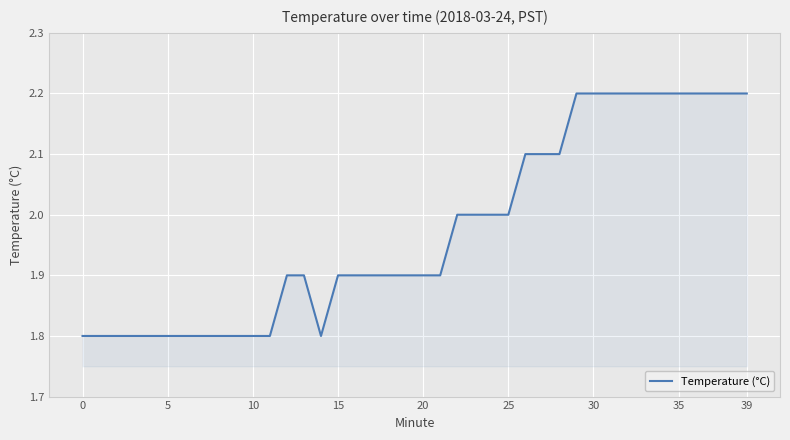

What is the difference between the maximum and minimum values?

0.4